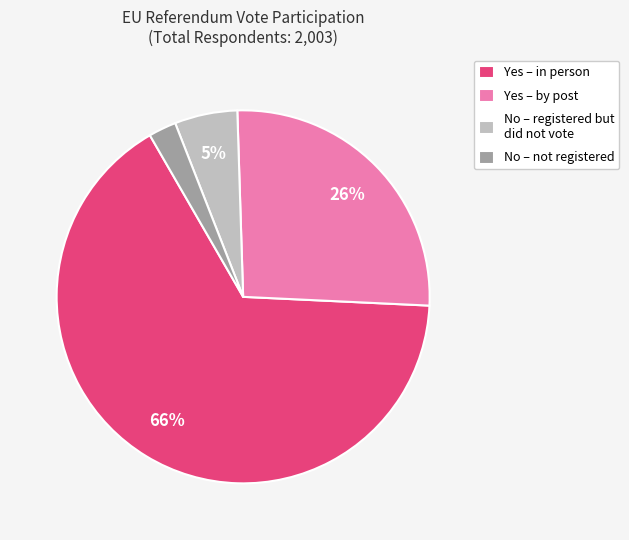

The Yes – in person slice represents 81% of the pie. True or false?

False